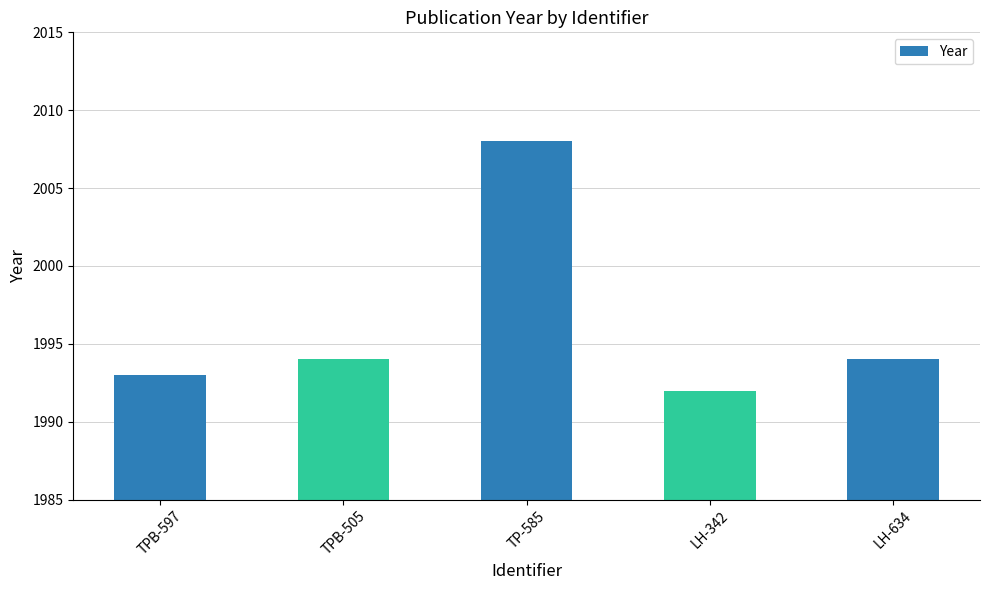

What is the change in value from TPB-505 to LH-342?

-2